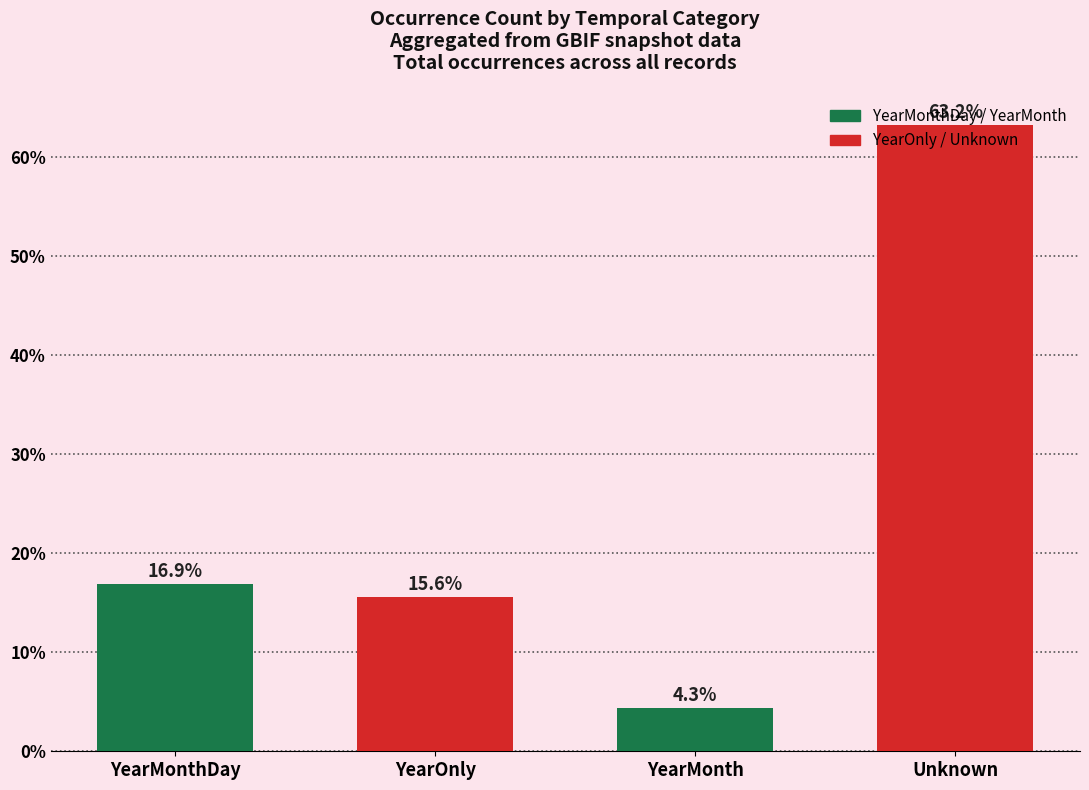

Reading left to right, list all the values displayed in this chart.

YearMonthDay=16.9	YearOnly=15.6	YearMonth=4.3	Unknown=63.2